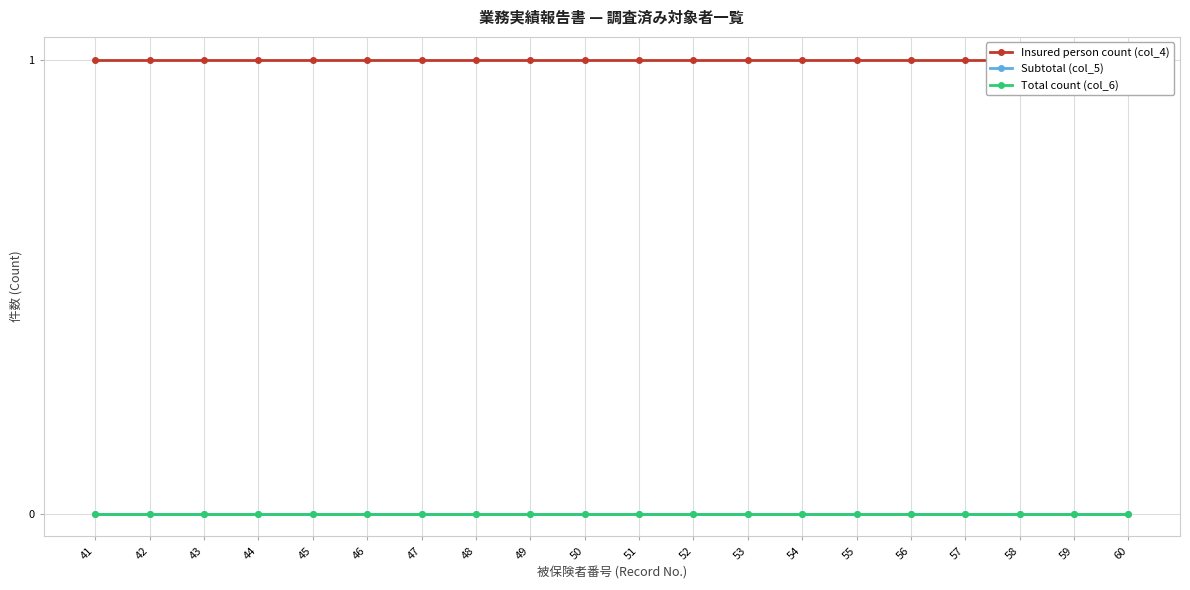

Reading right to left, extract all data points from this chart.

Insured person count (col_4): 1	1	1	1	1	1	1	1	1	1	1	1	1	1	1	1	1	1	1	1
Subtotal (col_5): 0	0	0	0	0	0	0	0	0	0	0	0	0	0	0	0	0	0	0	0
Total count (col_6): 0	0	0	0	0	0	0	0	0	0	0	0	0	0	0	0	0	0	0	0